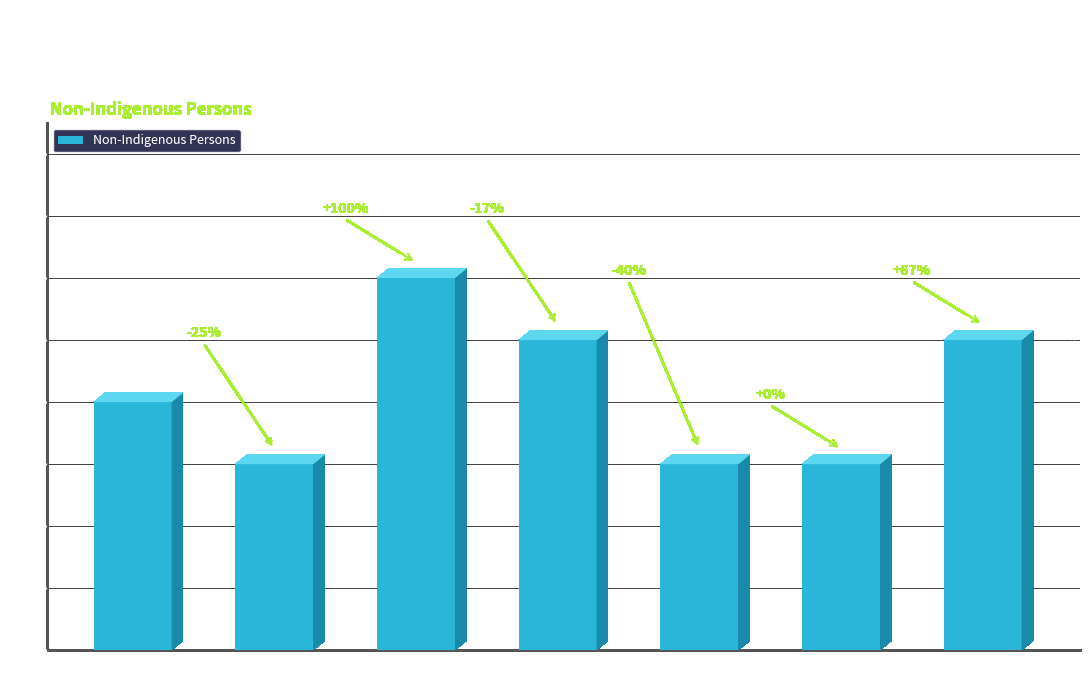

How many bars are there in total?

7